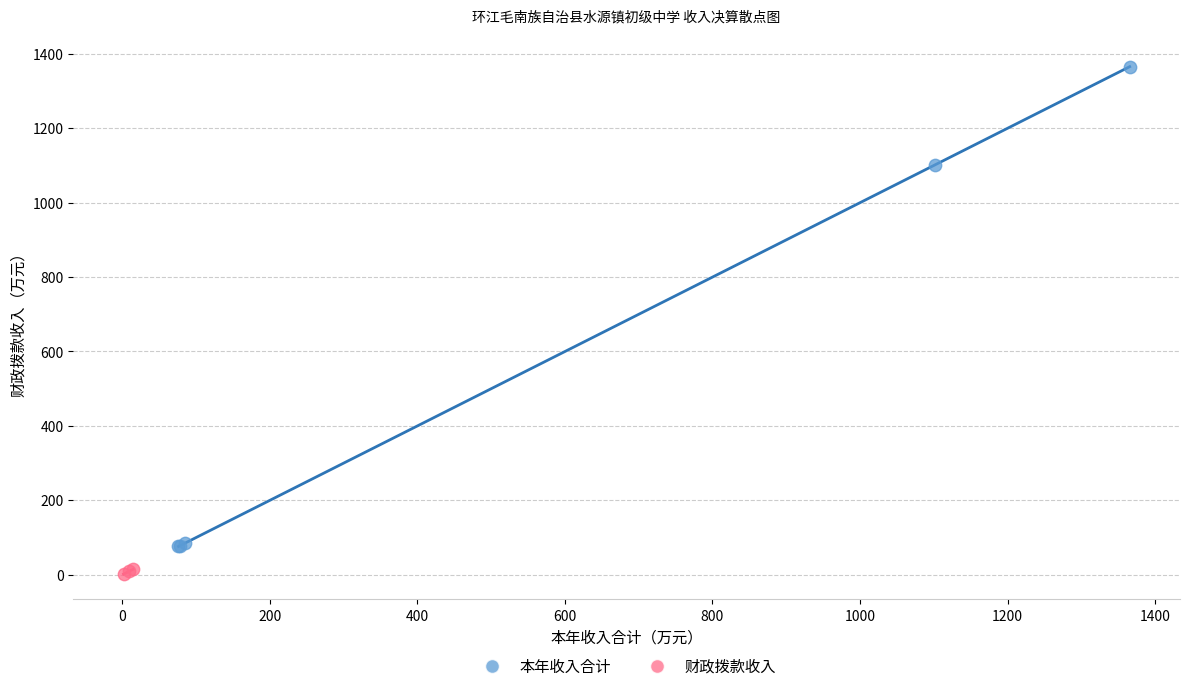

Which series reaches the minimum Y coordinate?

财政拨款收入